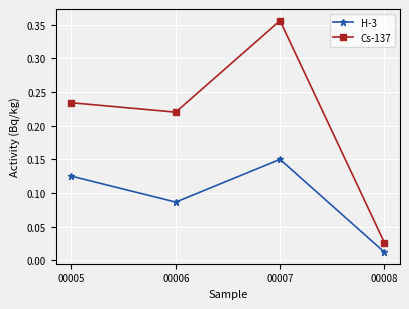

True or false: Cs-137 has a value of 0.3 at 00006.

False